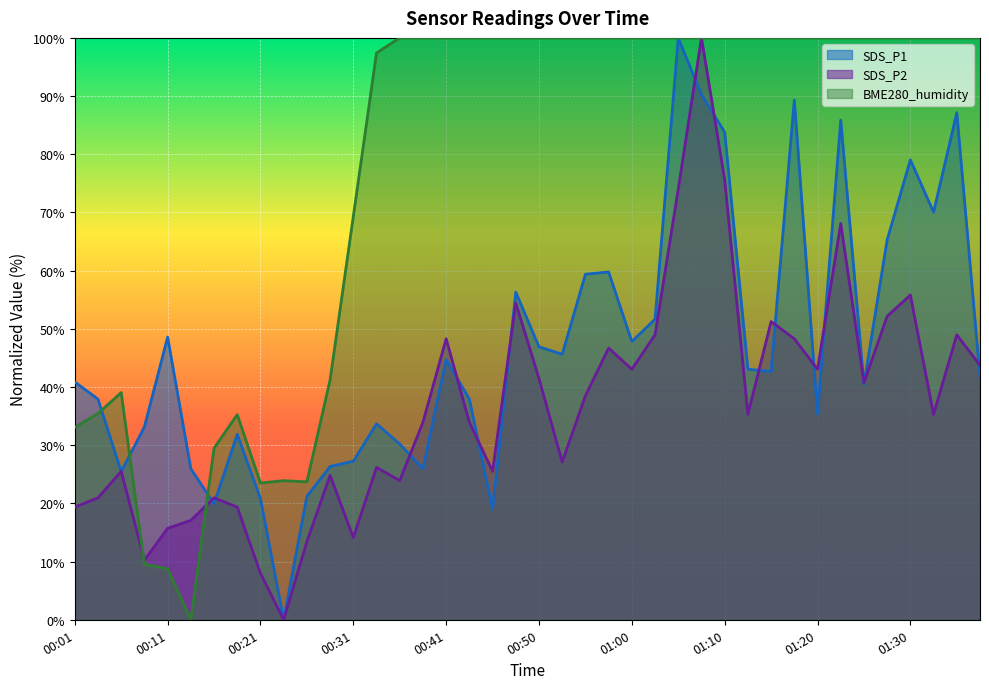

Where is SDS_P2 nearest to the value 50?

01:03